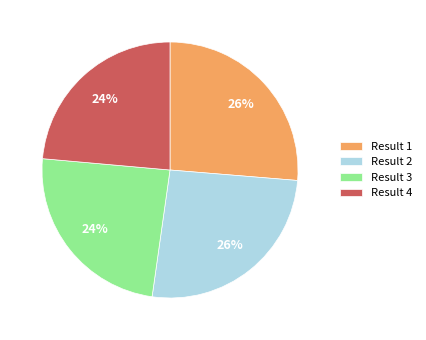

Is the sum of Result 4 and Result 3 greater than half?

No